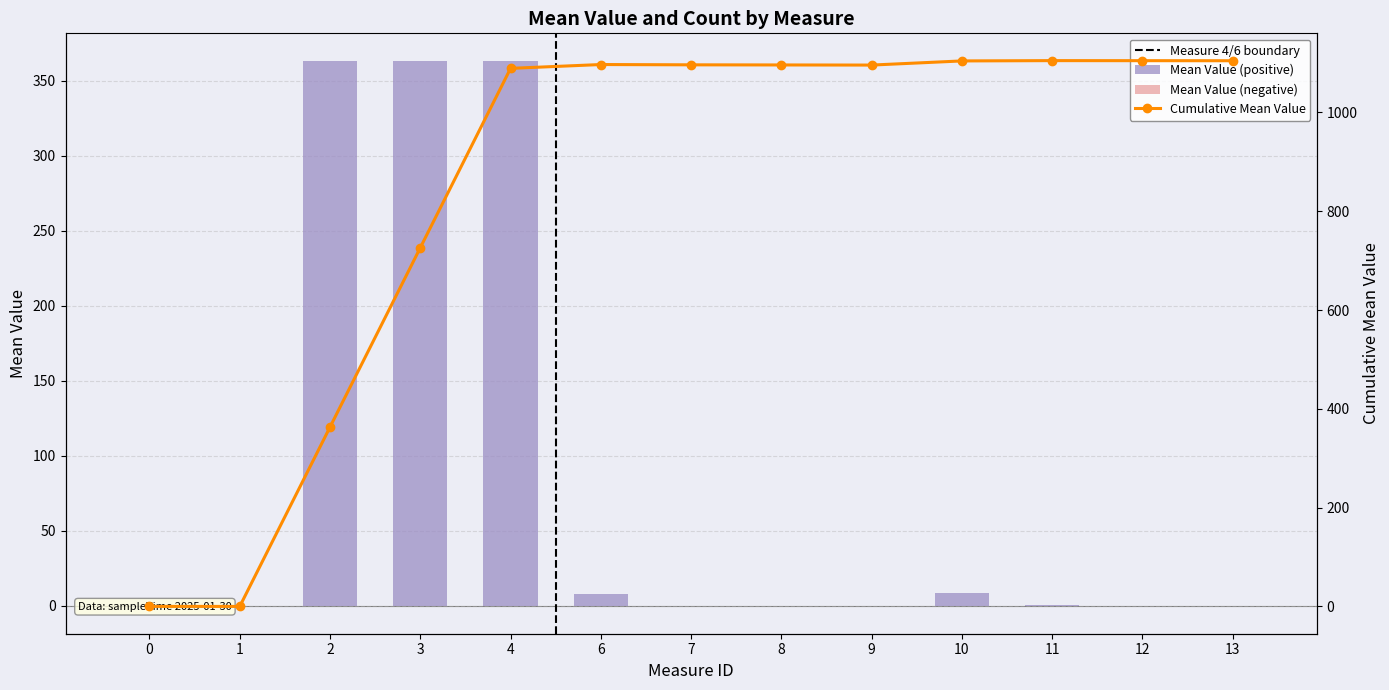

What is the sum of the values at 4 and 2?

726.4